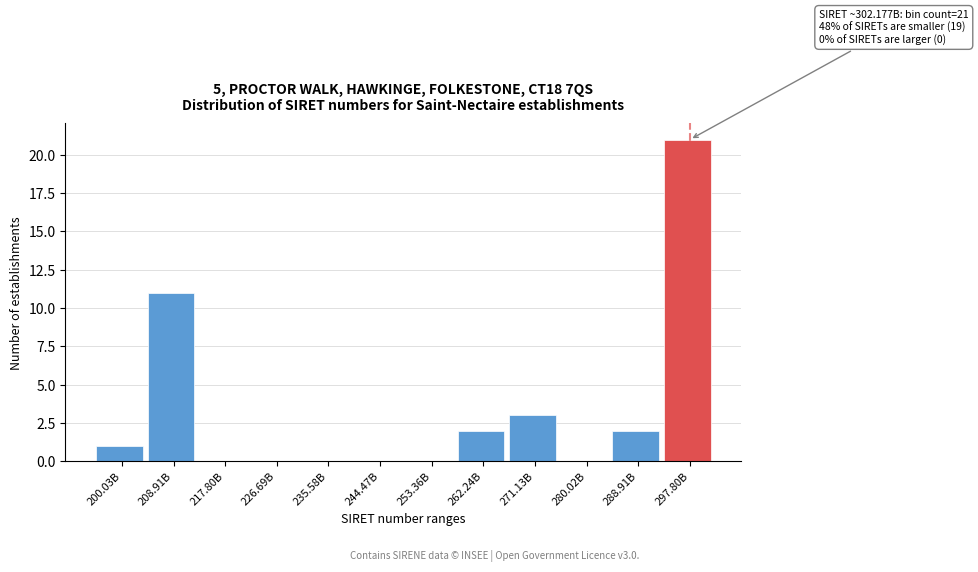

Reading left to right, transcribe all the data shown in this chart.

200.03B=1	208.91B=11	217.80B=0	226.69B=0	235.58B=0	244.47B=0	253.36B=0	262.24B=2	271.13B=3	280.02B=0	288.91B=2	297.80B=21